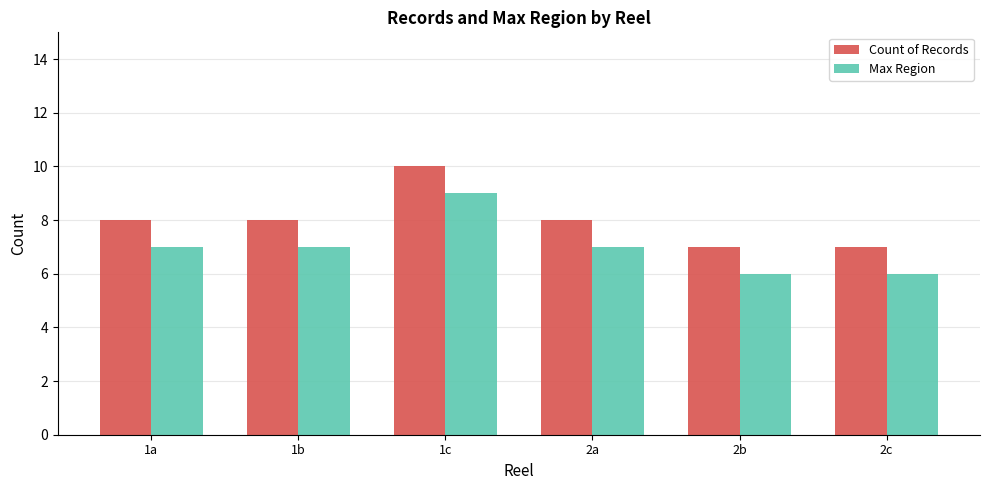

List the series in order of their overall mean, lowest first.

Max Region, Count of Records